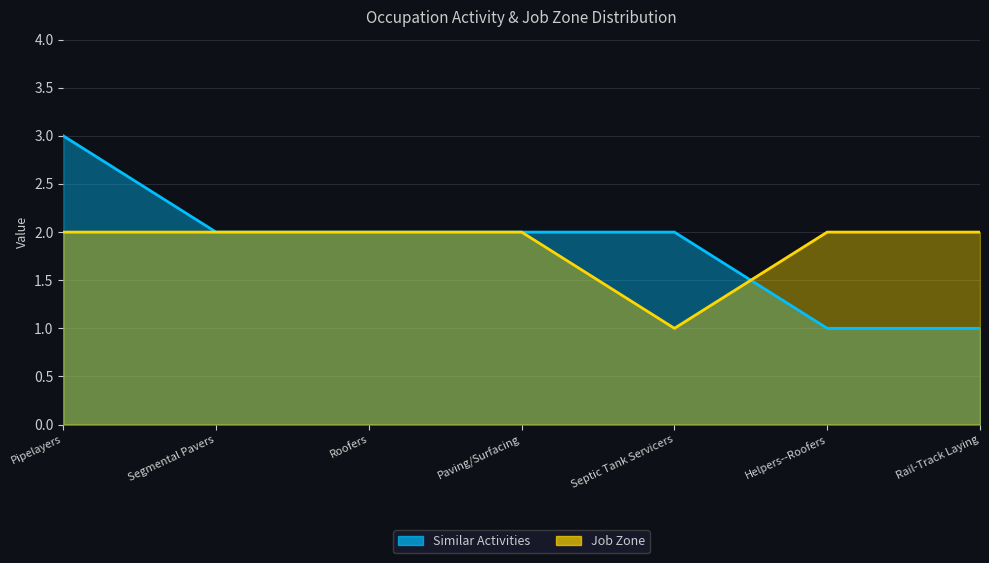

In Job Zone, how many points are lower than both neighbors (excluding endpoints)?

1